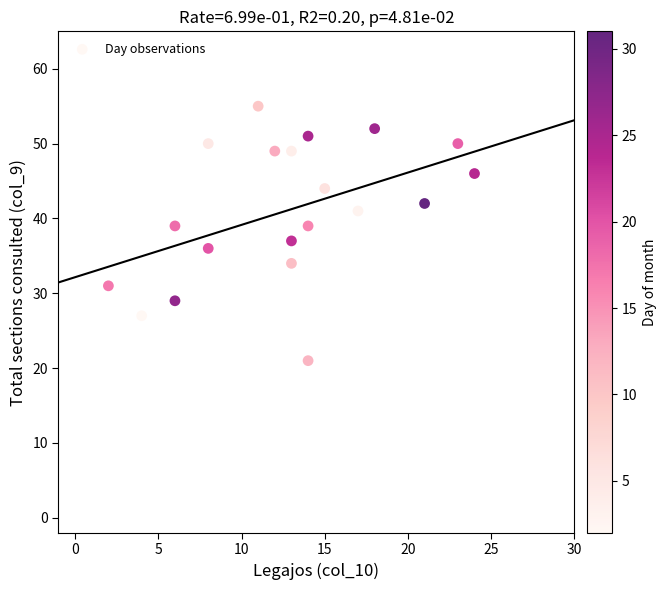

What is the range of Y values (max minus min)?

34